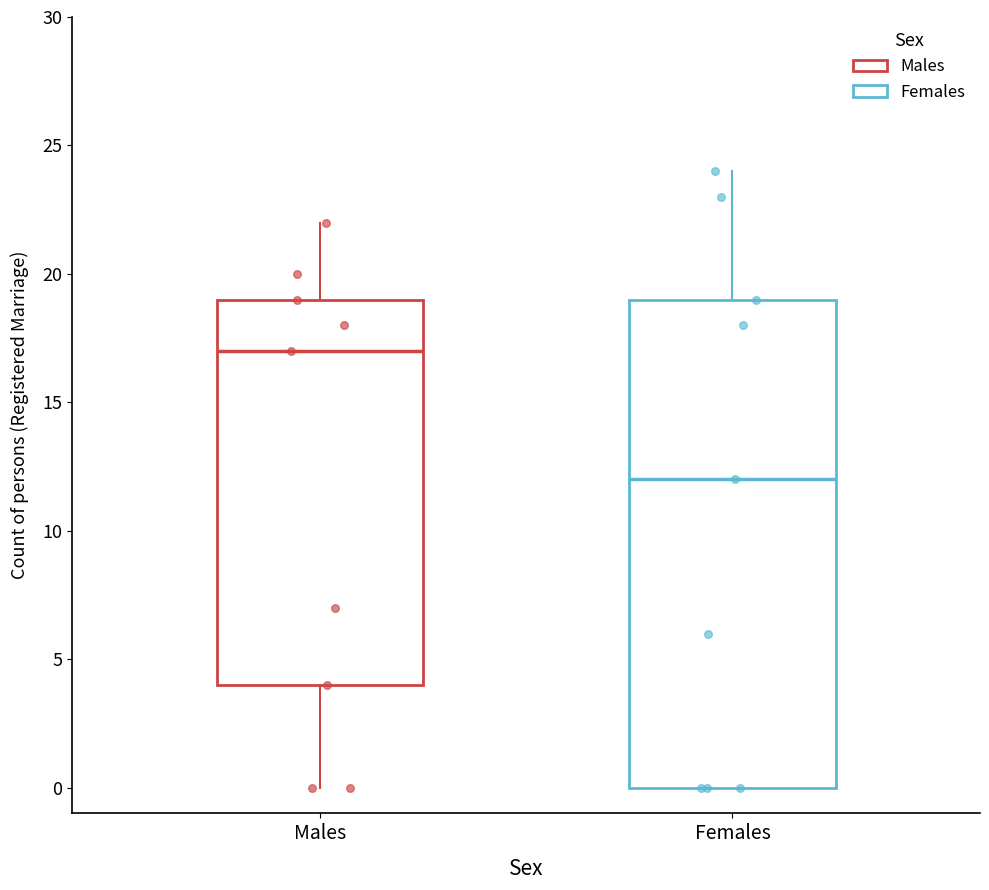

Which box has the lowest median line?

Females